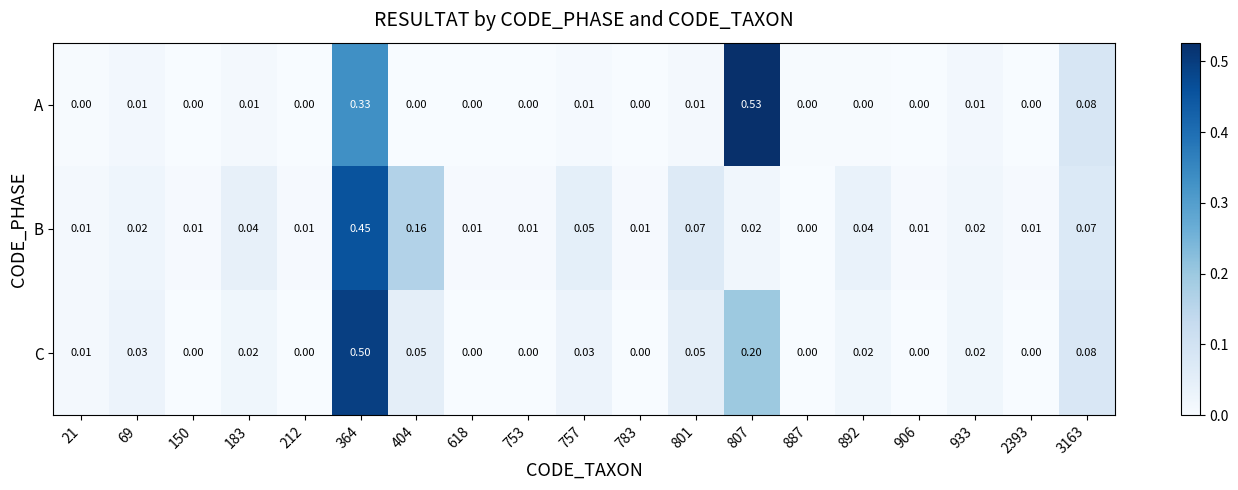

Is the value of B at 2393 greater than the value of C at 757?

No